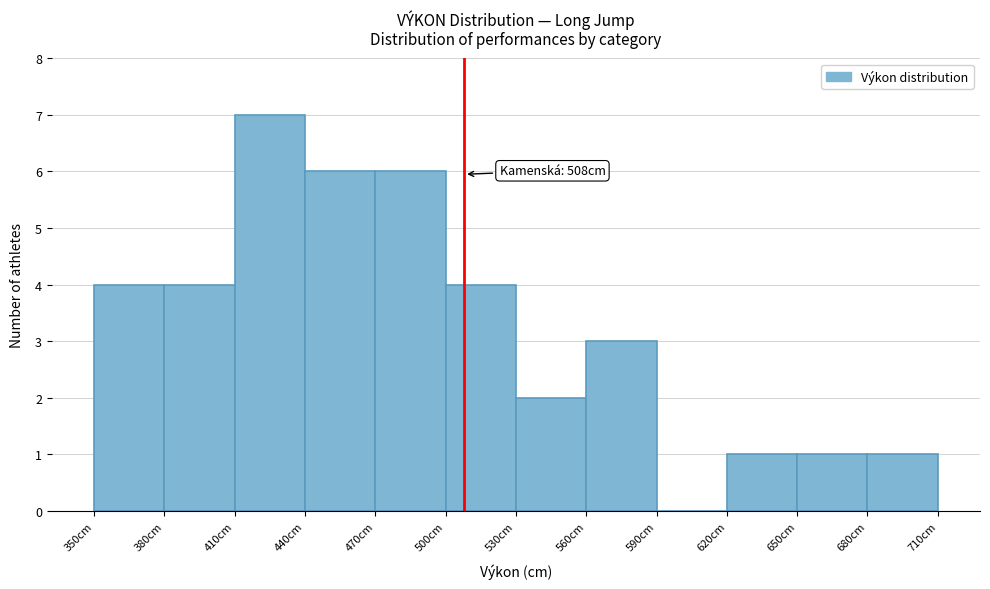

Over which range of the x-axis is the bar tallest?

410 to 440